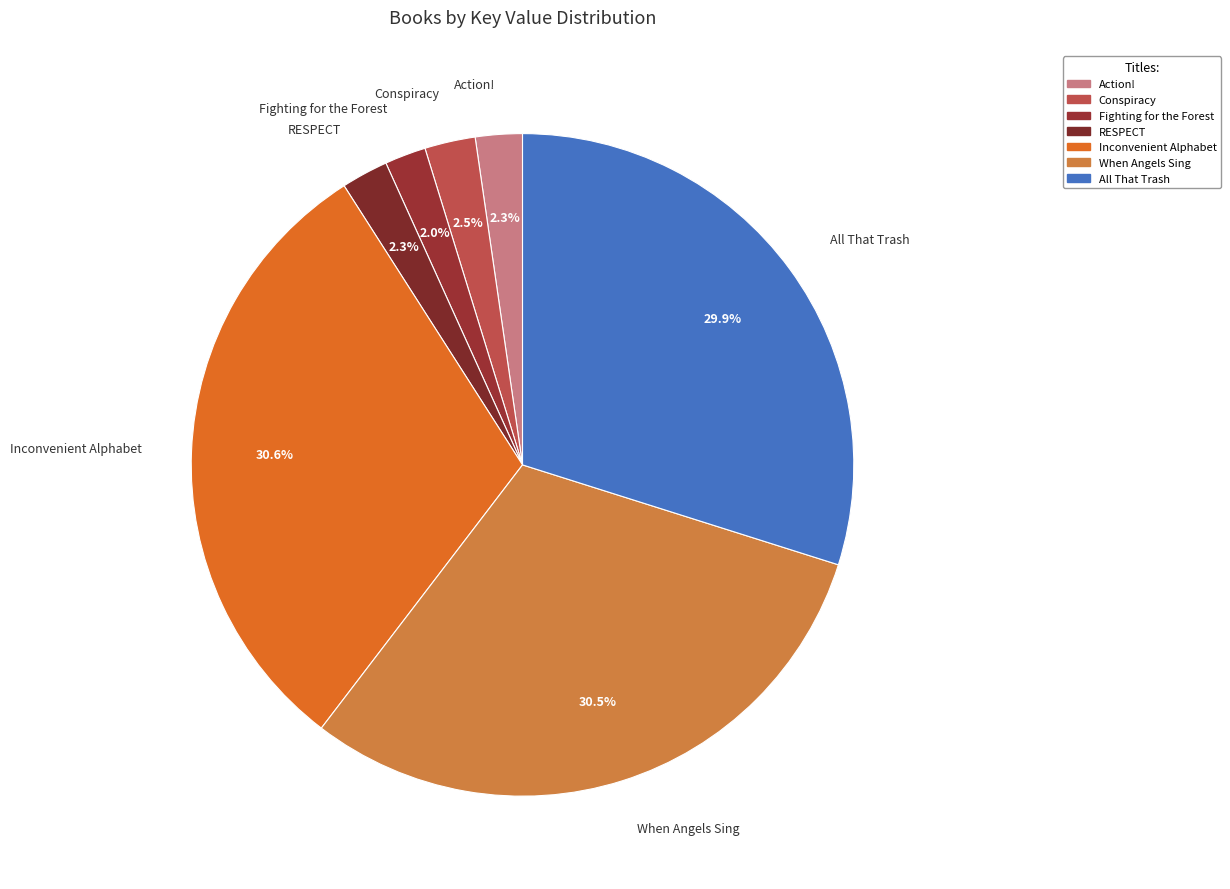

To the nearest percent, what is the average slice percentage?

14%